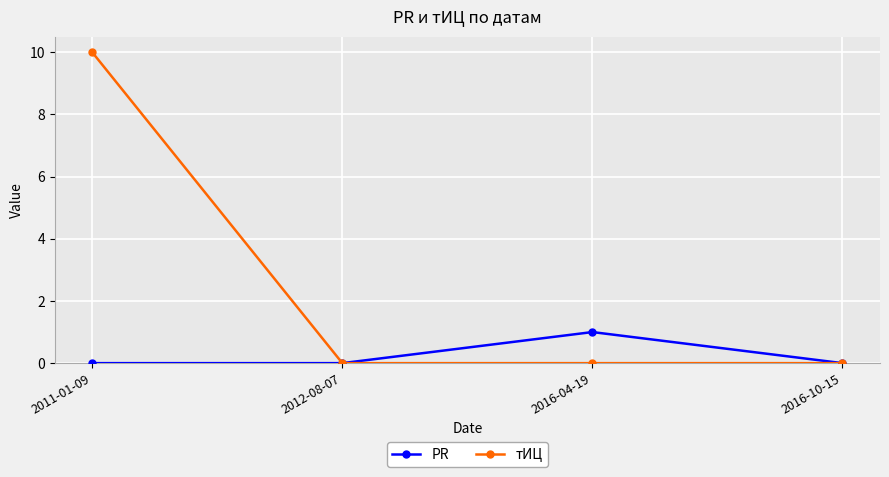

At which category is the sum across all series the highest?

2011-01-09